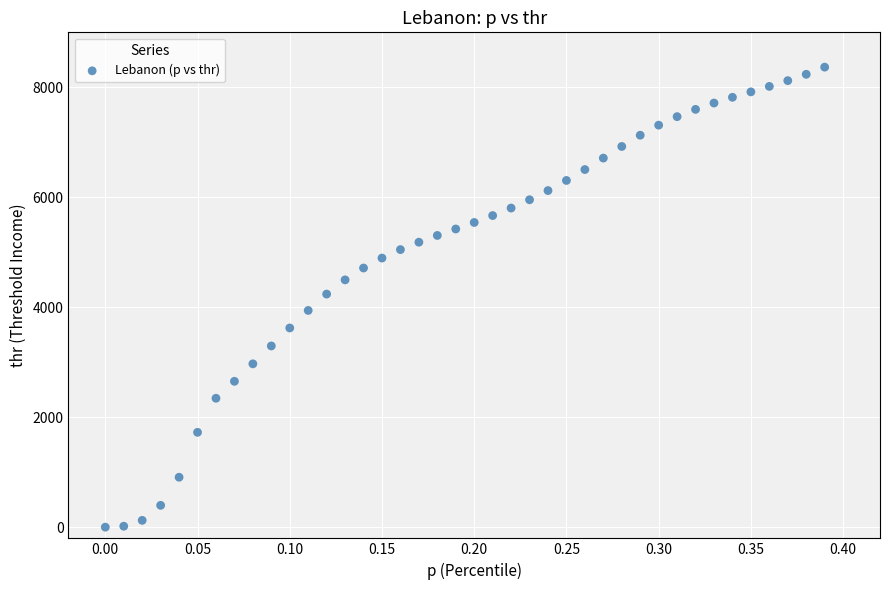

What is the range of Y values (max minus min)?

8363.0